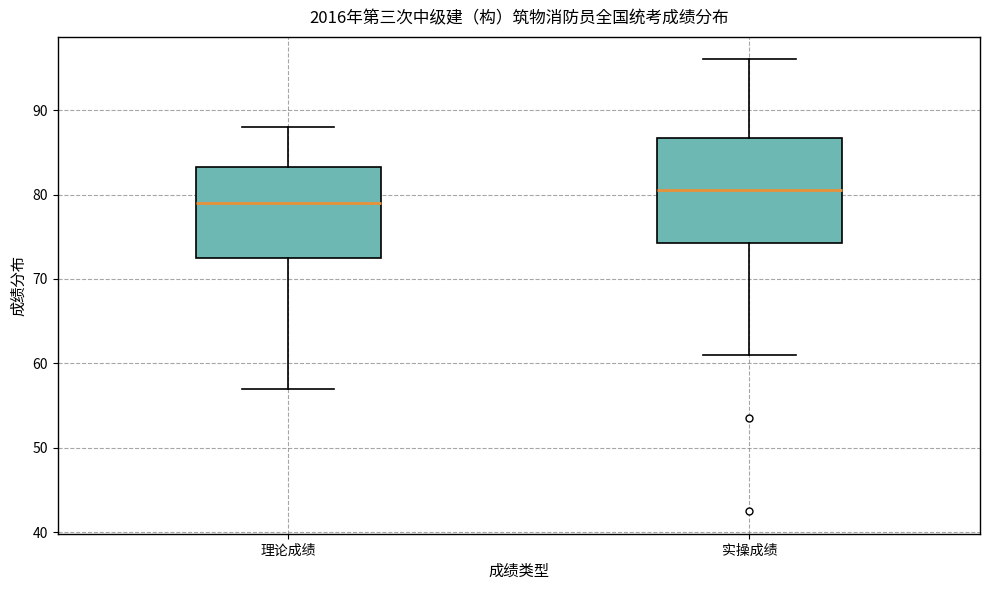

Reading left to right, transcribe this box plot: for each box, give where its median line is, the range the box spans, and where its two whiskers end, as read against the y-axis. The values are not printed on the chart, so give them approximately, as read against the axis.

理论成绩: median 79, box 73 to 83, whiskers 57 to 88
实操成绩: median 81, box 74 to 87, whiskers 61 to 96